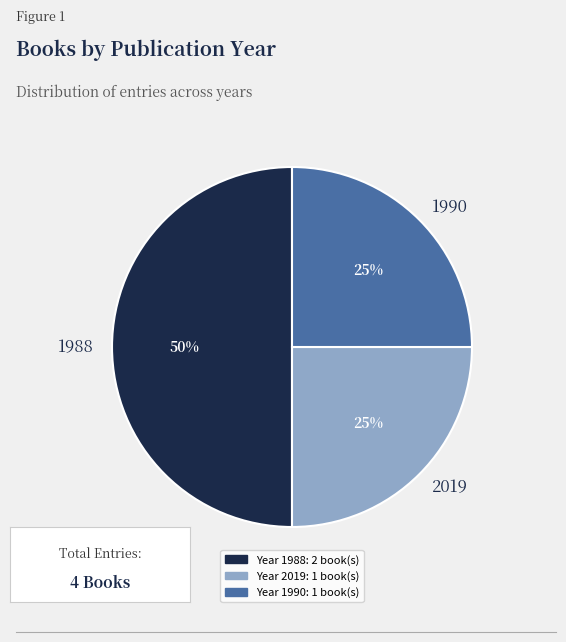

Is the sum of 1988 and 2019 greater than half?

Yes